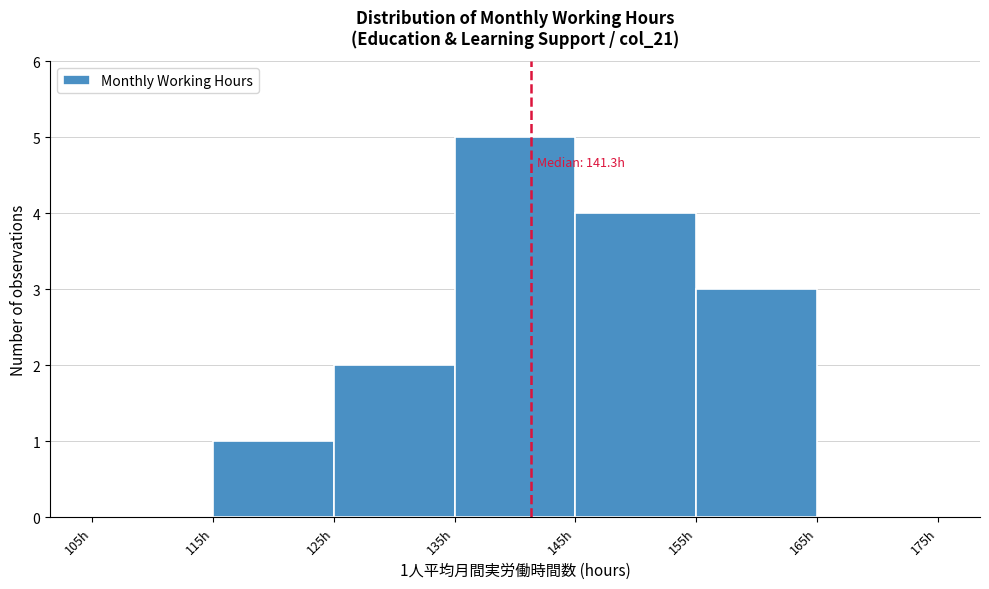

Which range on the x-axis has the tallest bar?

135 to 145